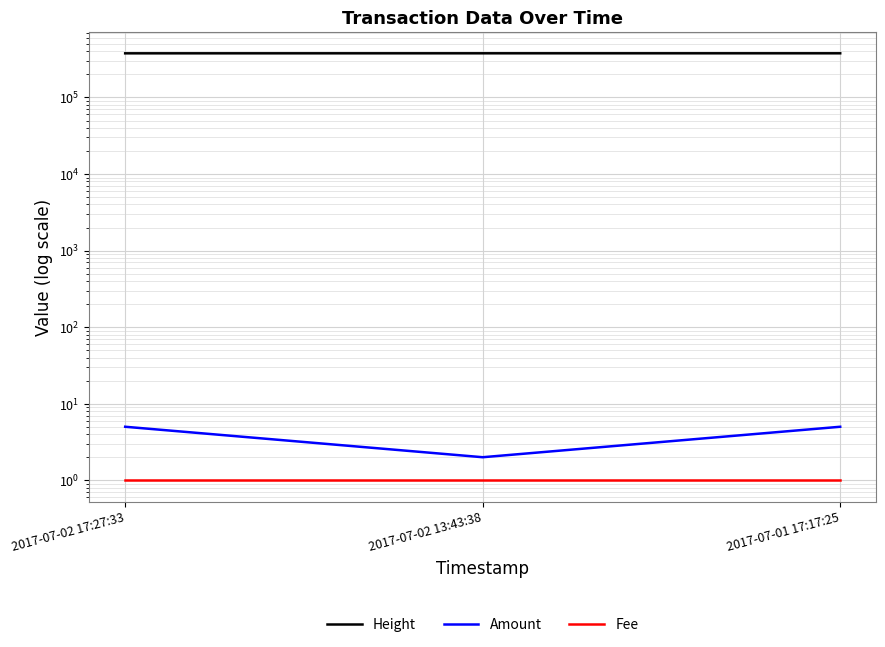

Between 2017-07-02 13:43:38 and 2017-07-02 17:27:33, which is larger?

2017-07-02 13:43:38